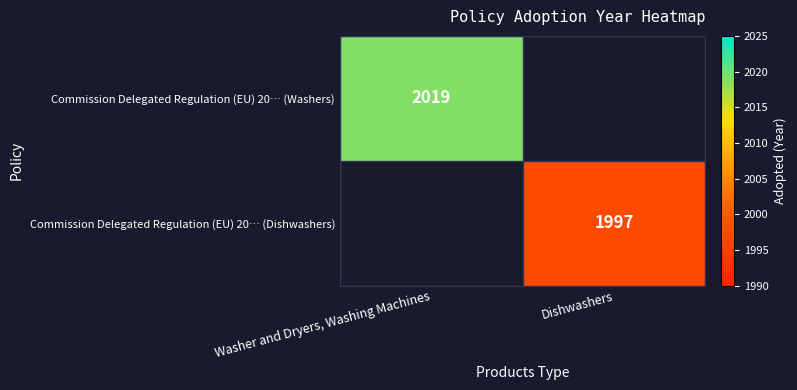

The Commission Delegated Regulation (EU) 20… (Dishwashers) series shows 1997 at Dishwashers. True or false?

True